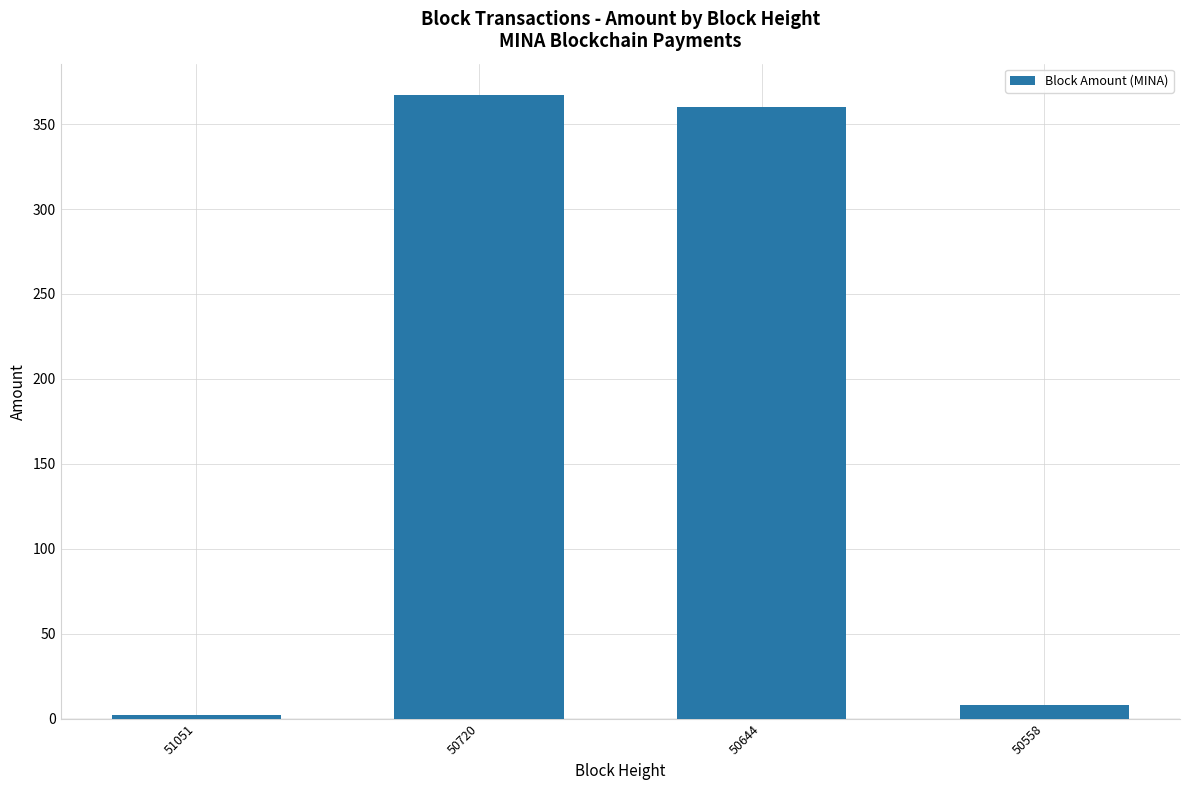

List the labels in order of value, smallest first.

51051, 50558, 50644, 50720